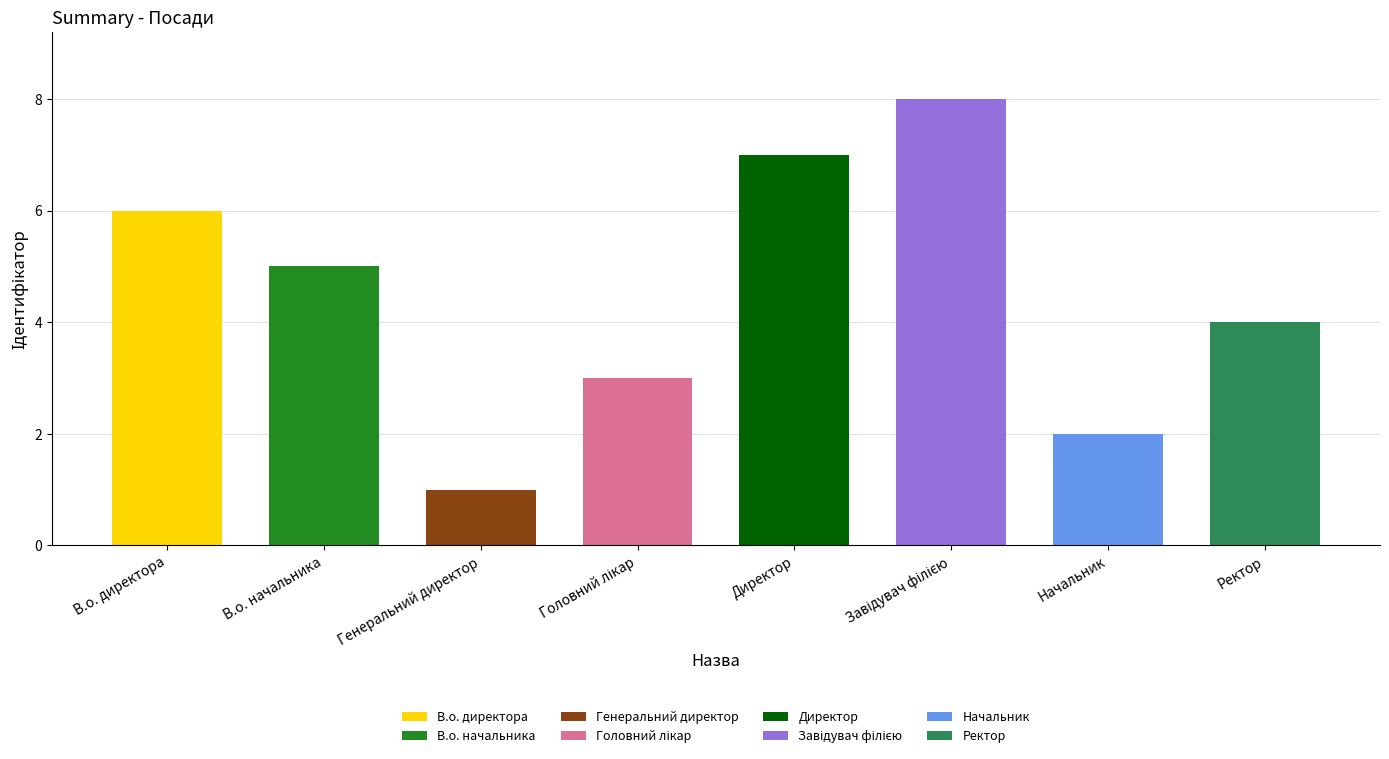

What is the smallest value displayed?

1